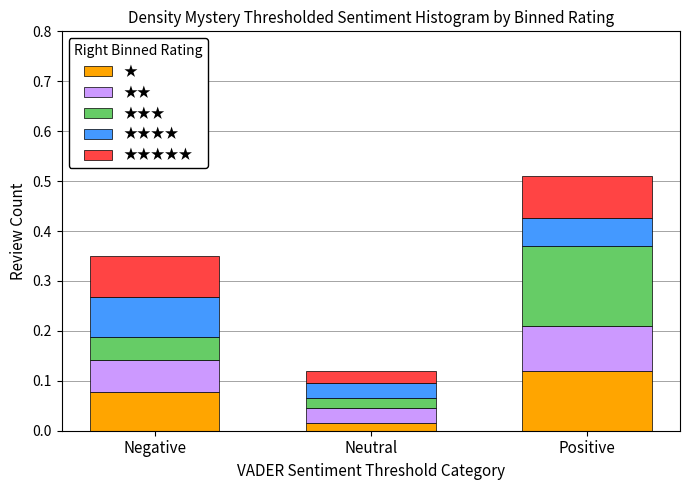

How many data points does each series have?

3